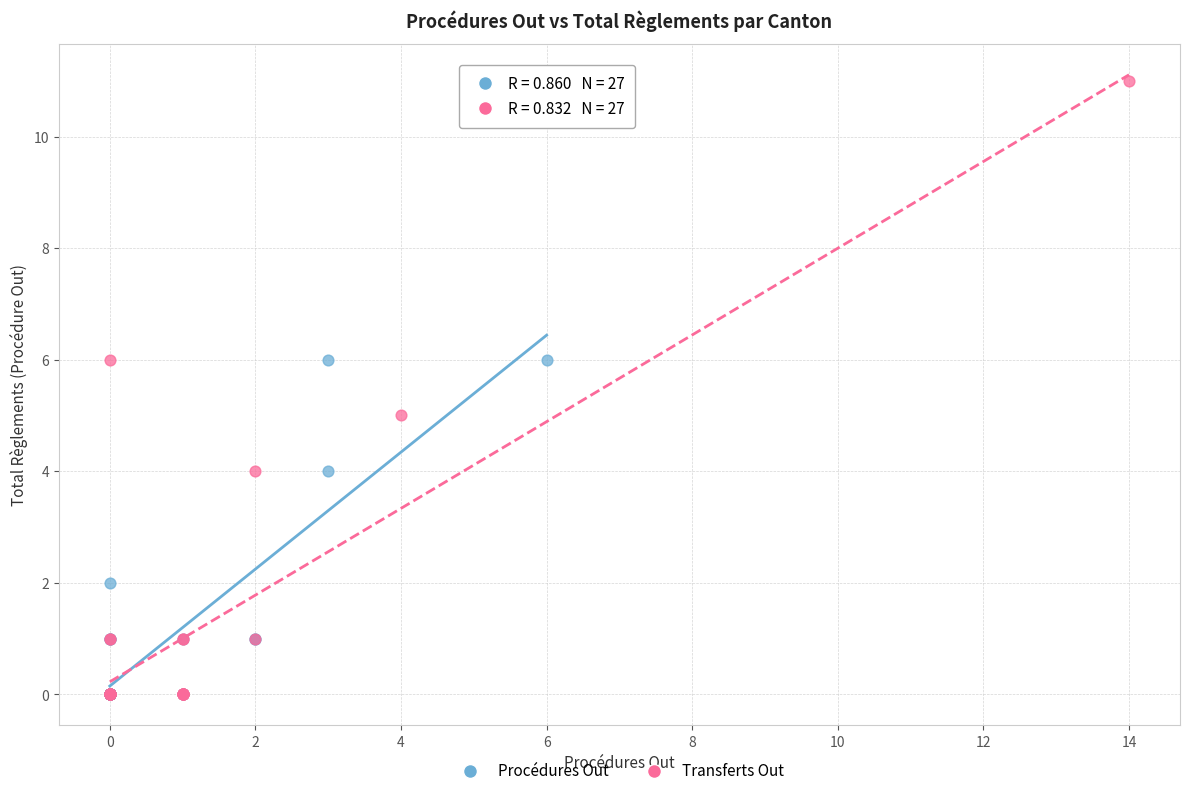

Which series reaches the maximum Y coordinate?

Transferts Out